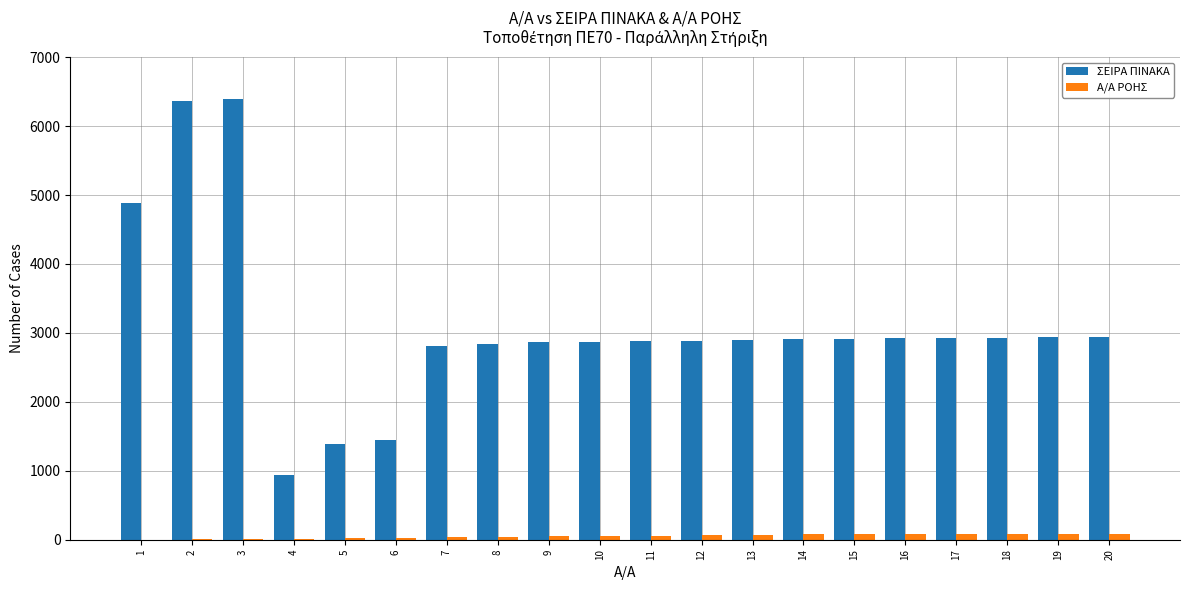

What is the sum of all Α/Α ΡΟΗΣ values?

1031